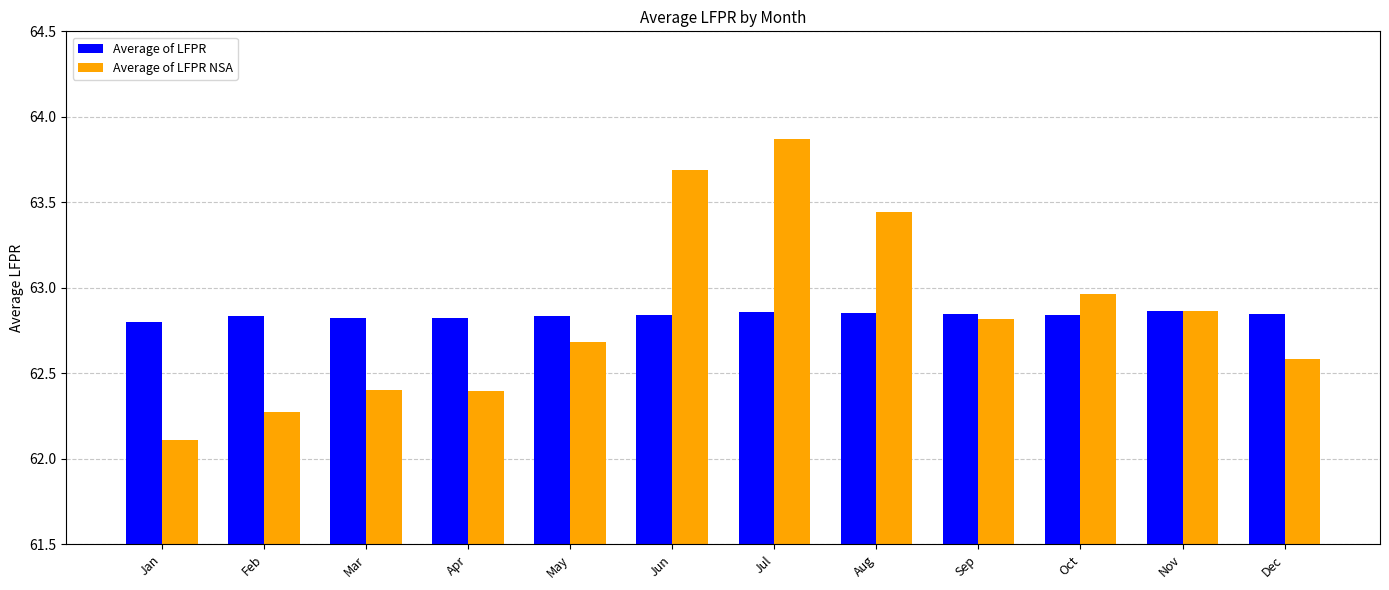

How many bars are there in each group?

2